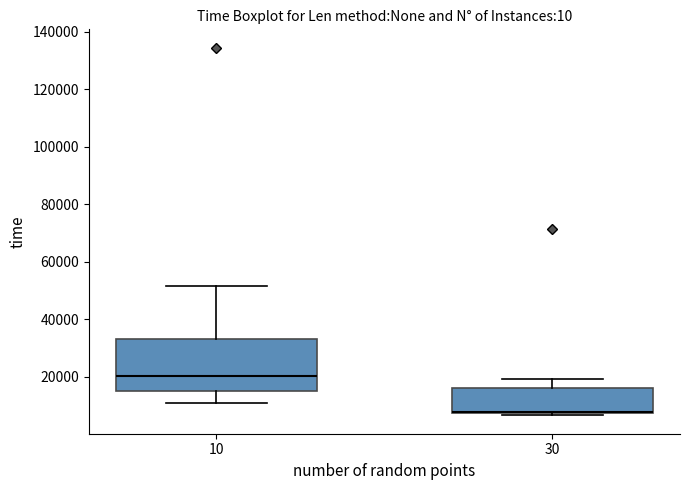

Where does the upper whisker of the box at x = 10 end on the y-axis? The values are not printed on the chart, so give them approximately, as read against the axis.

52000